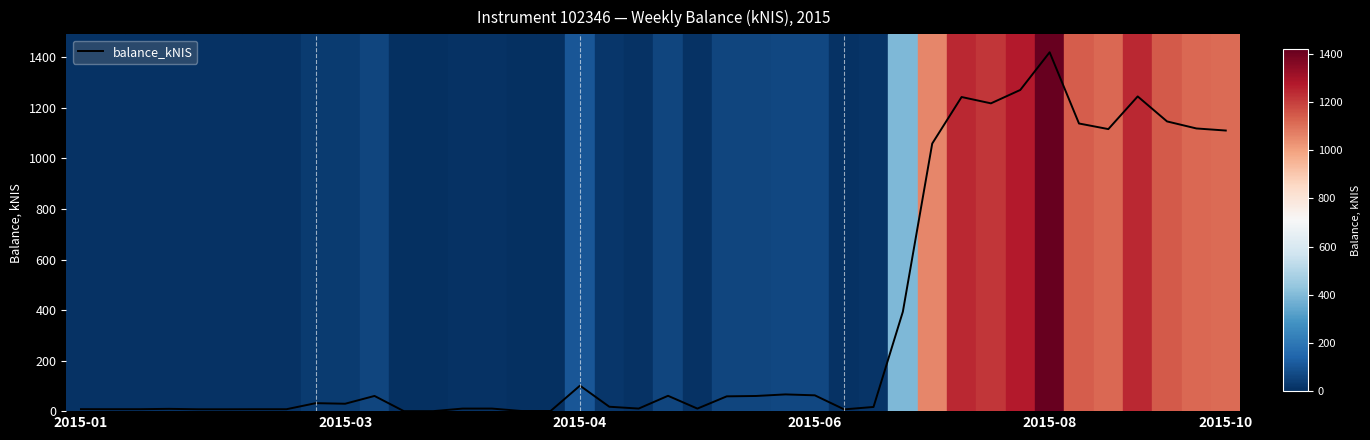

What is the difference between the maximum and minimum values?

1420.4